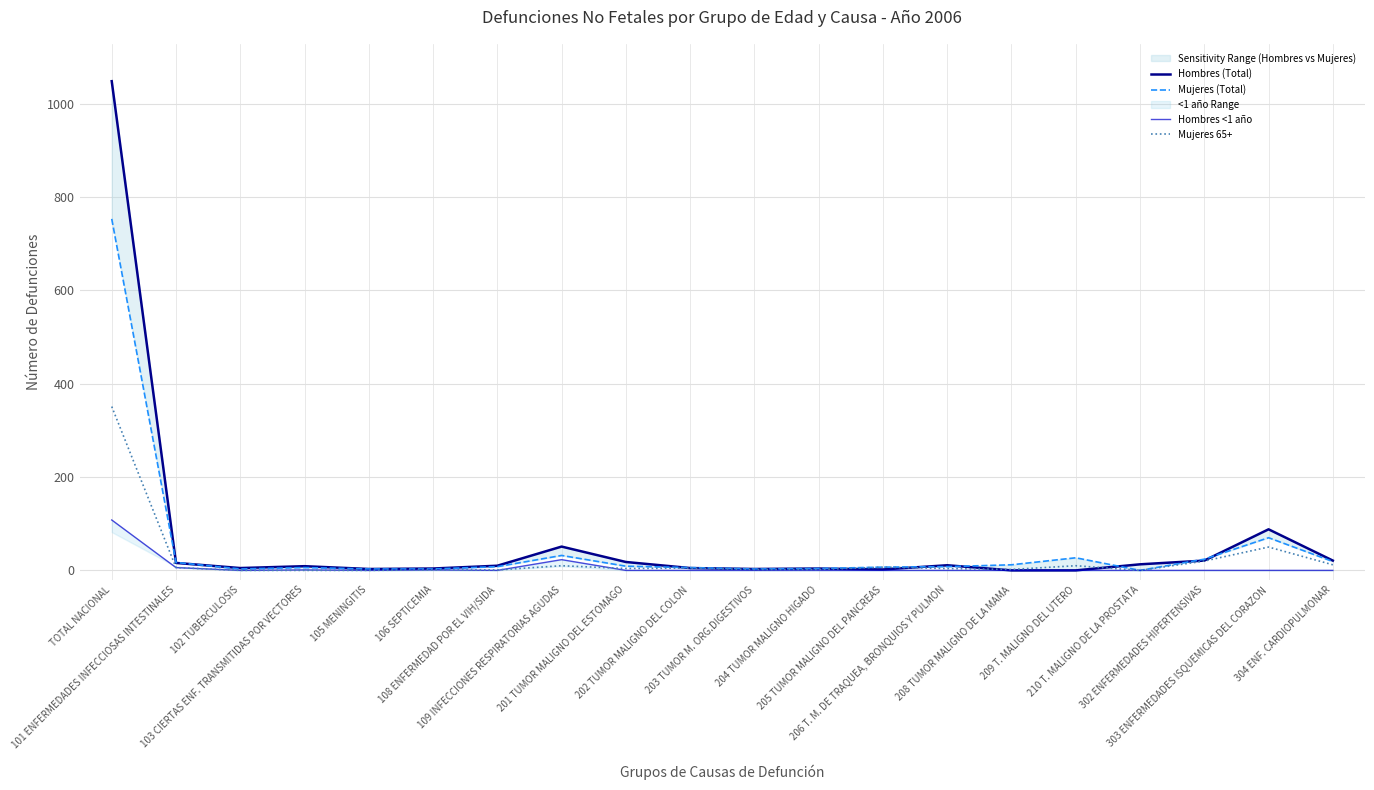

How many distinct data groups are displayed?

4